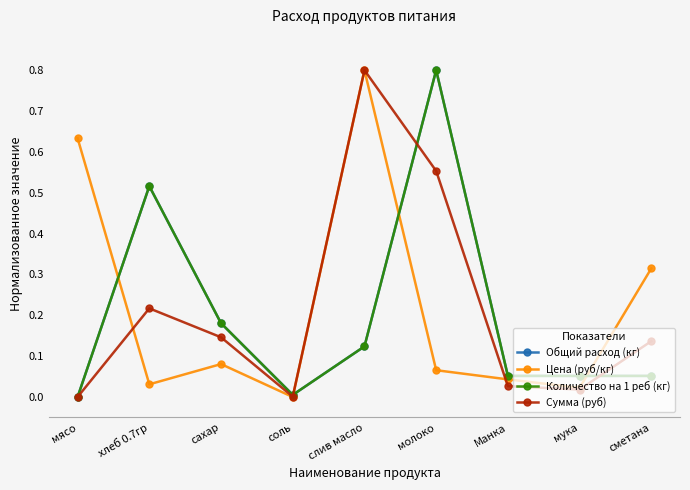

What is the spread (max minus min) of values at слив масло?

0.7